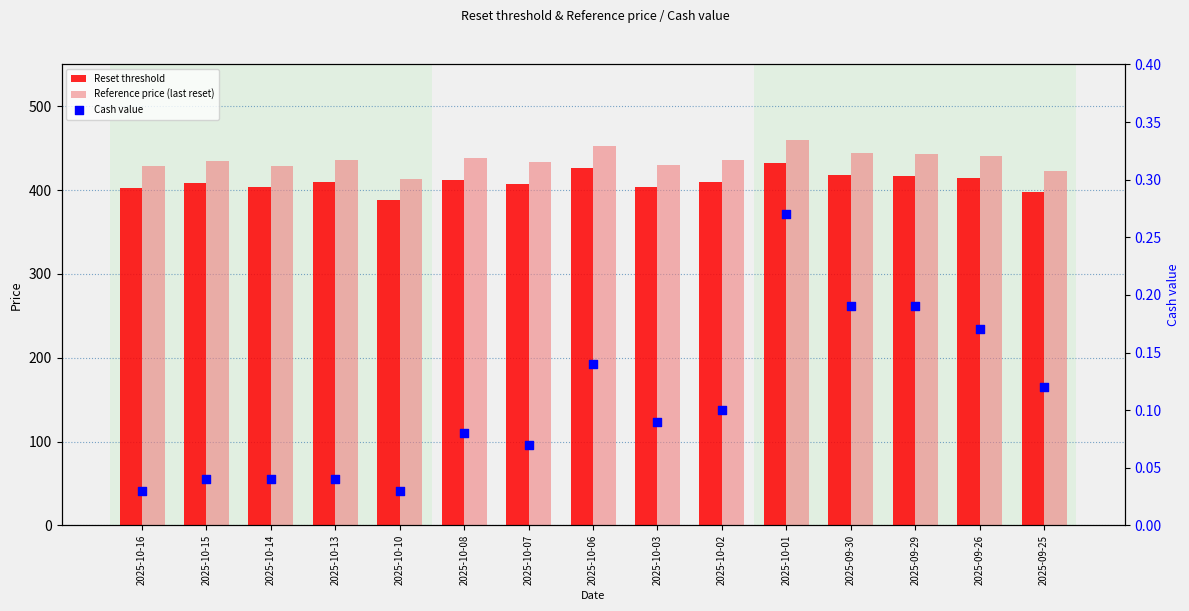

At how many categories does at least one series exceed 432?

10